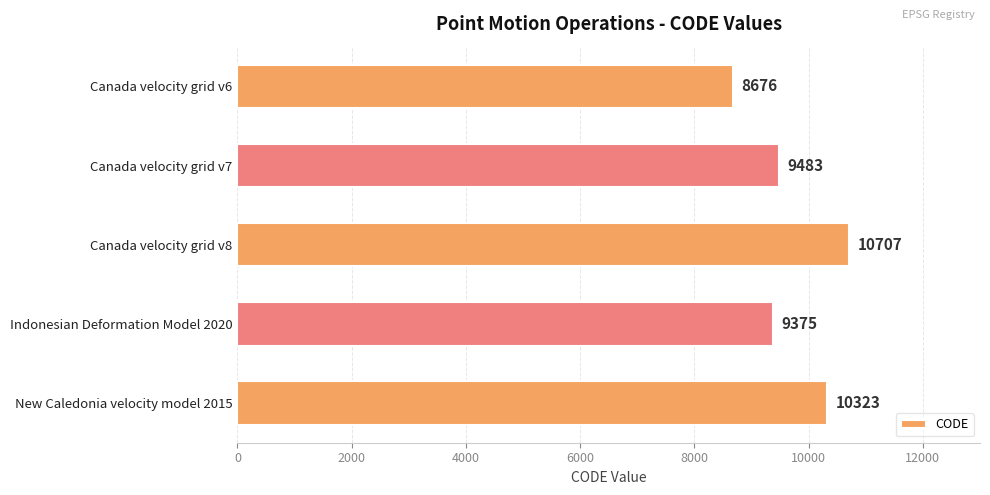

List the labels in order of value, largest first.

Canada velocity grid v8, New Caledonia velocity model 2015, Canada velocity grid v7, Indonesian Deformation Model 2020, Canada velocity grid v6